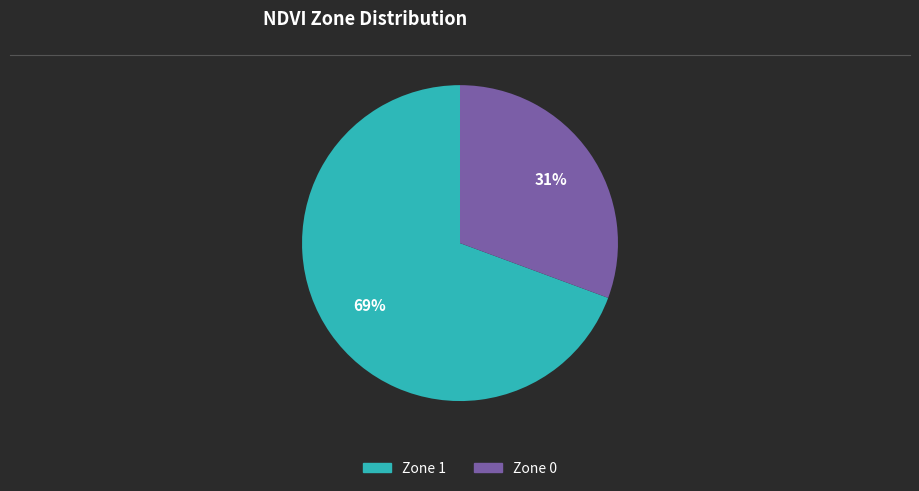

Is there a majority slice in this chart?

Yes